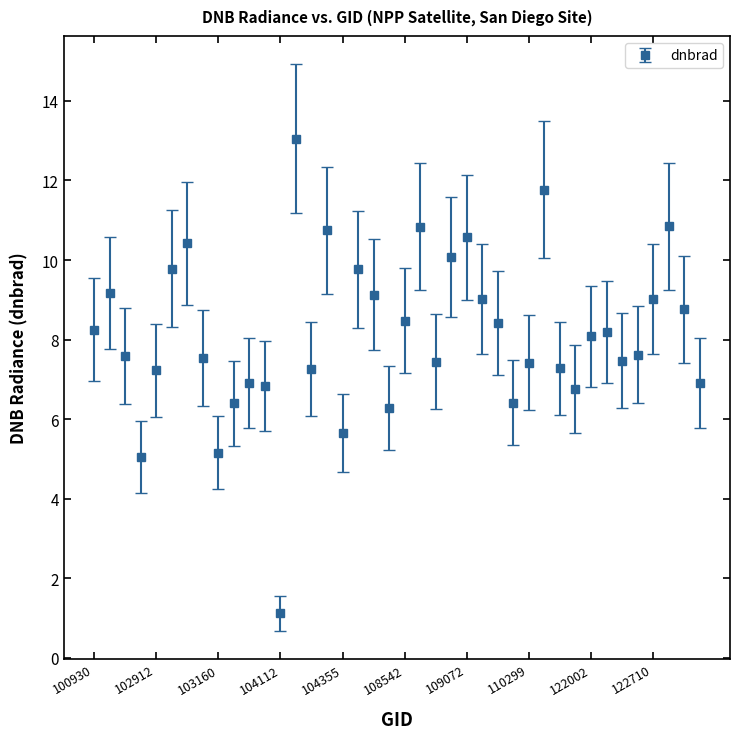

How many points are higher than both their immediate neighbors (excluding endpoints)?

11